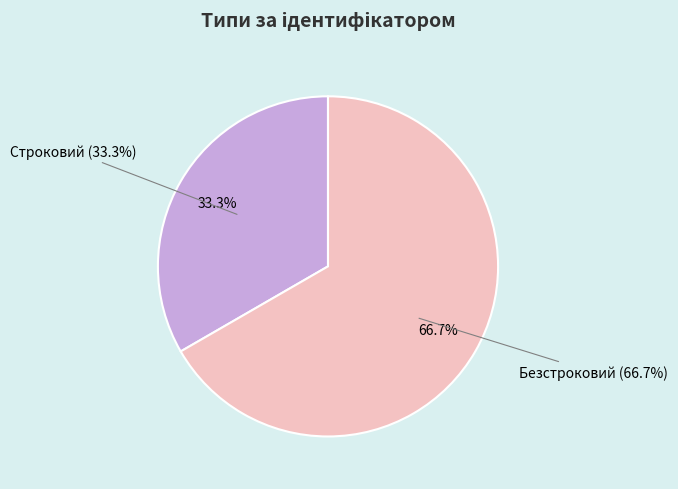

Which slice represents more than half of the pie?

Безстроковий